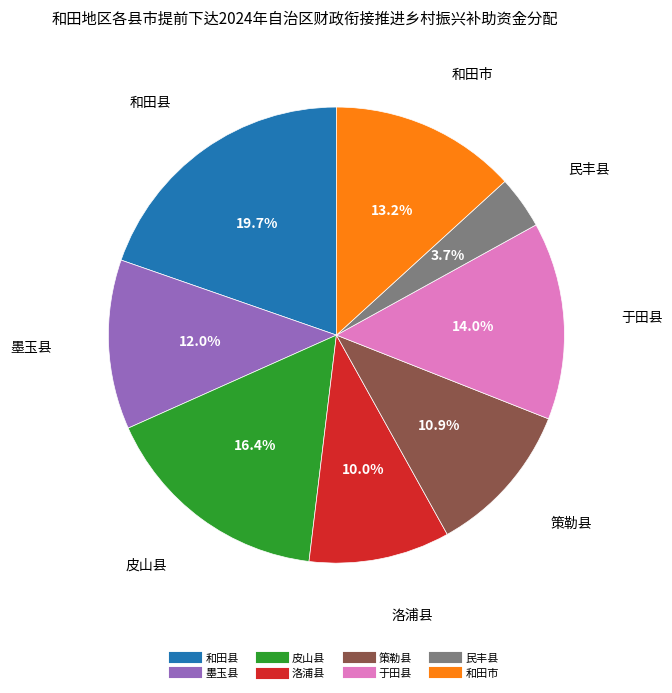

What percentage is the 和田市 slice, to the nearest percent?

13%